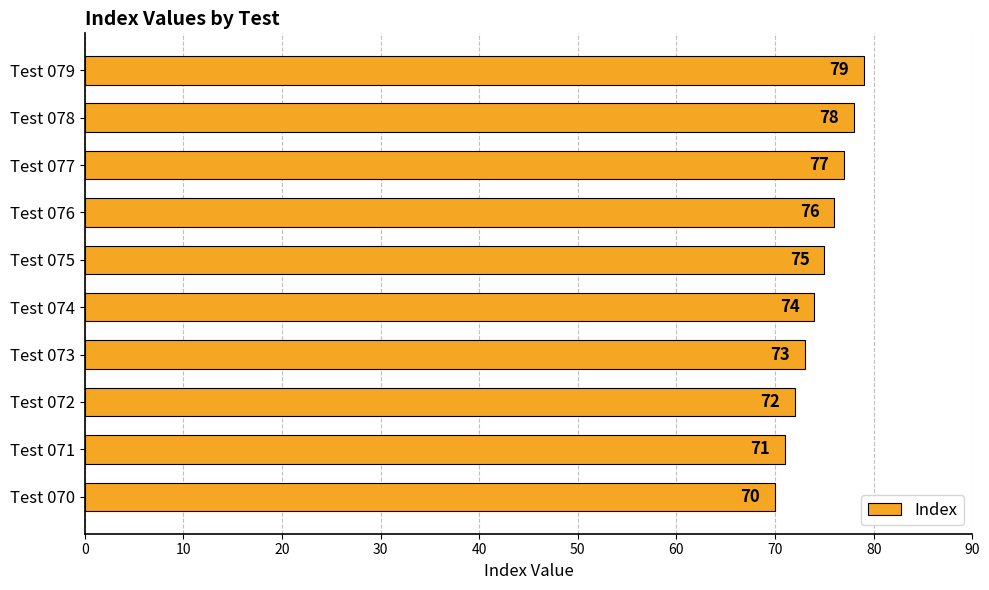

At which label is the value closest to 74?

Test 074